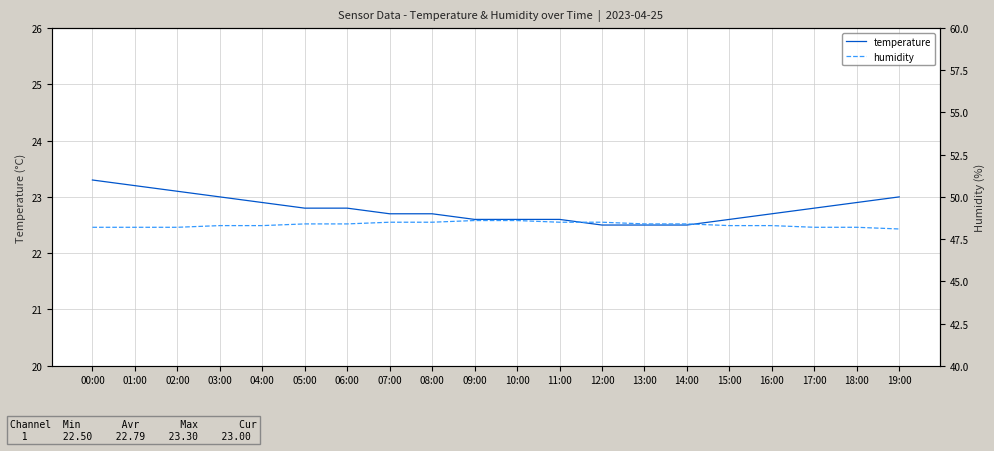

What is the total value across all series at 17:00?

71.0